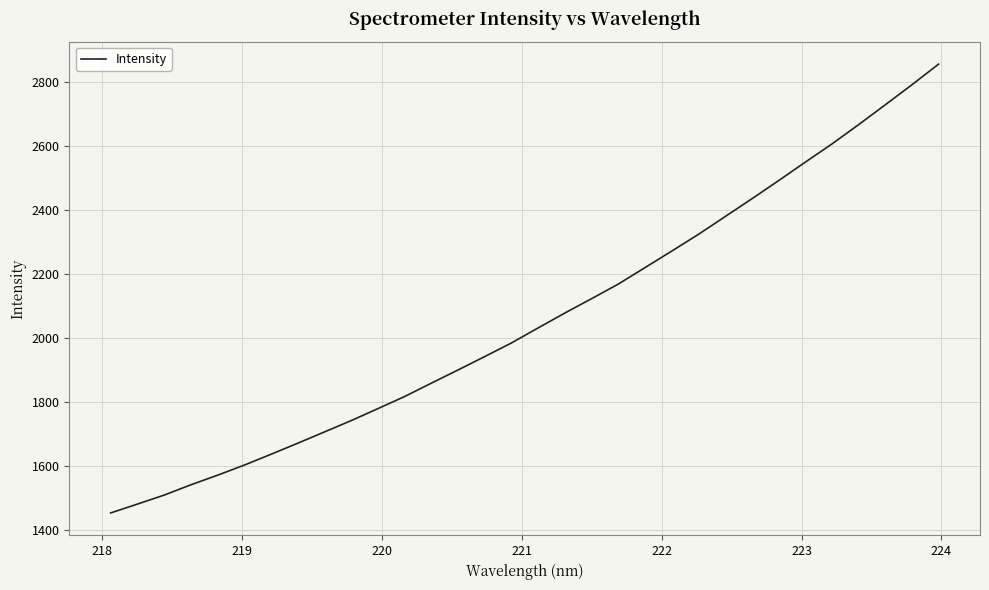

True or false: the data has more than 1 interior local peaks.

False